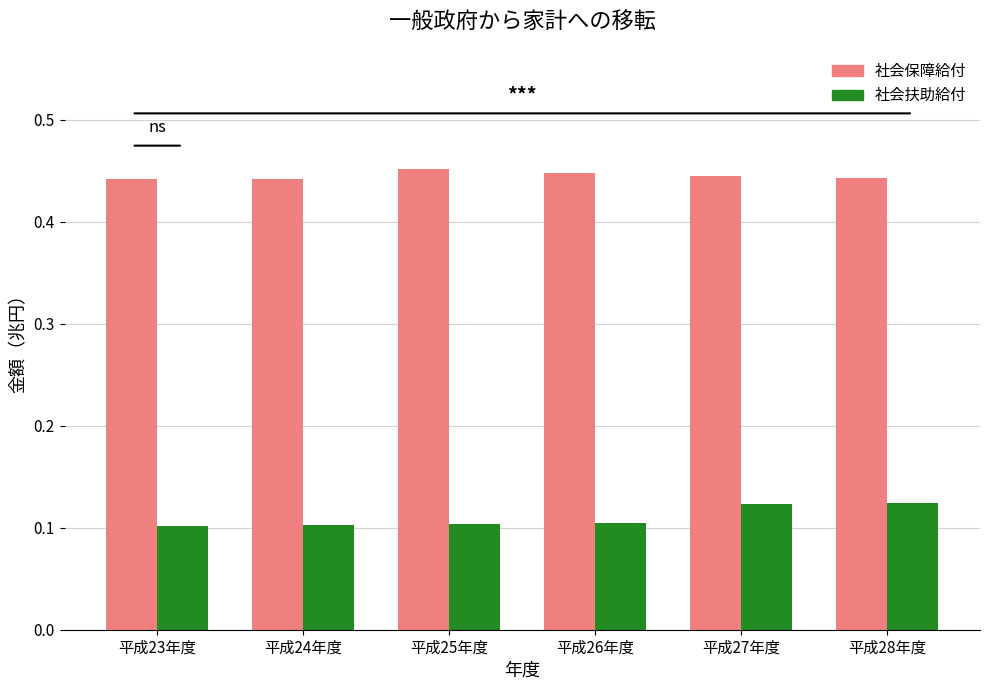

Rank the series at 平成27年度 from lowest to highest value.

社会扶助給付, 社会保障給付